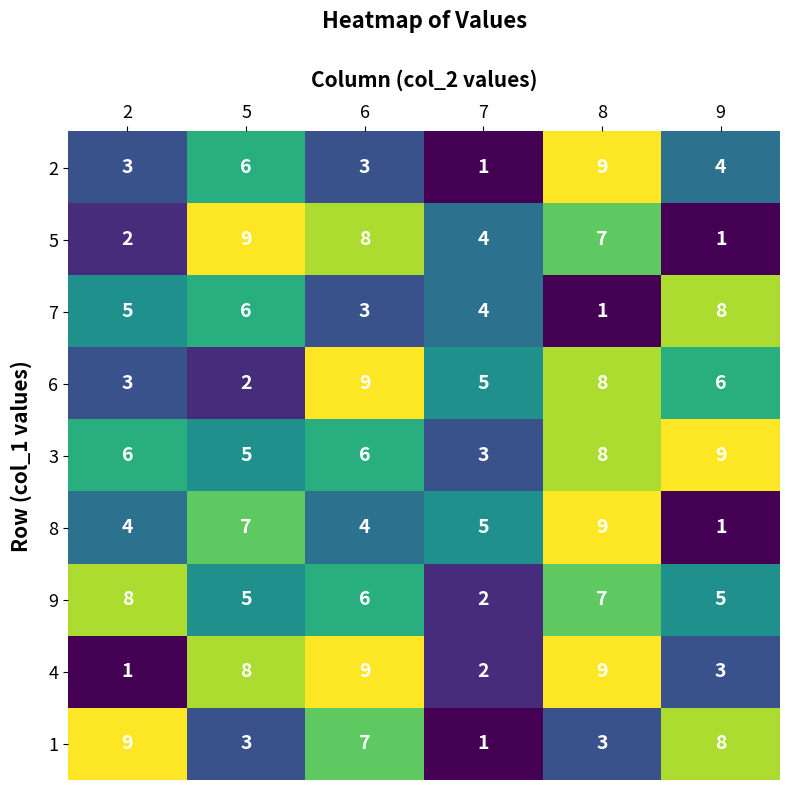

Which series changed the most between 2 and 7?

1